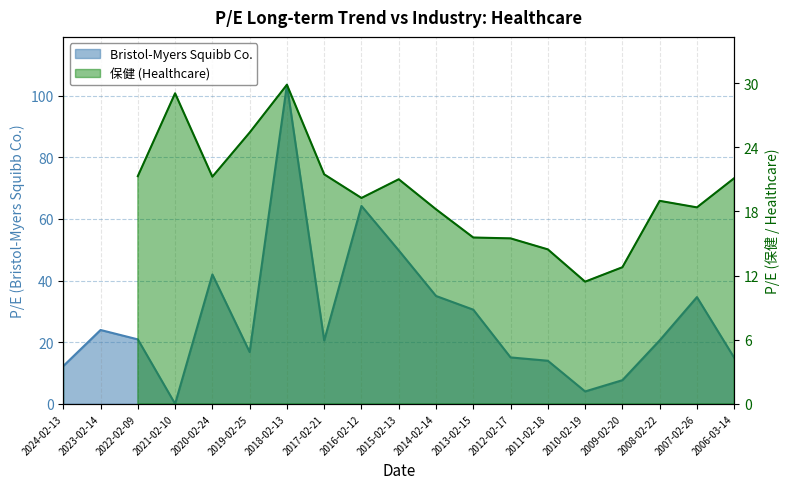

The value at 2019-02-25 is 16.8. True or false?

True